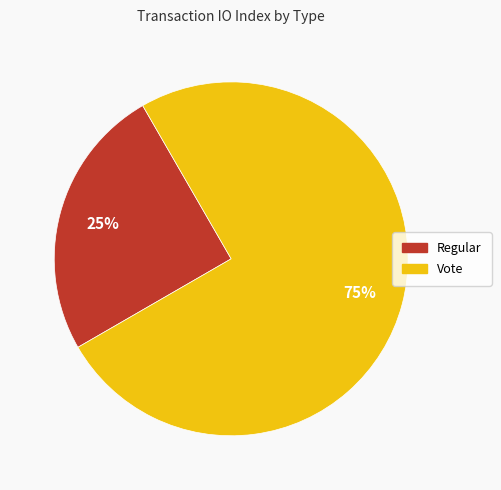

True or false: Regular accounts for 17% of the total.

False